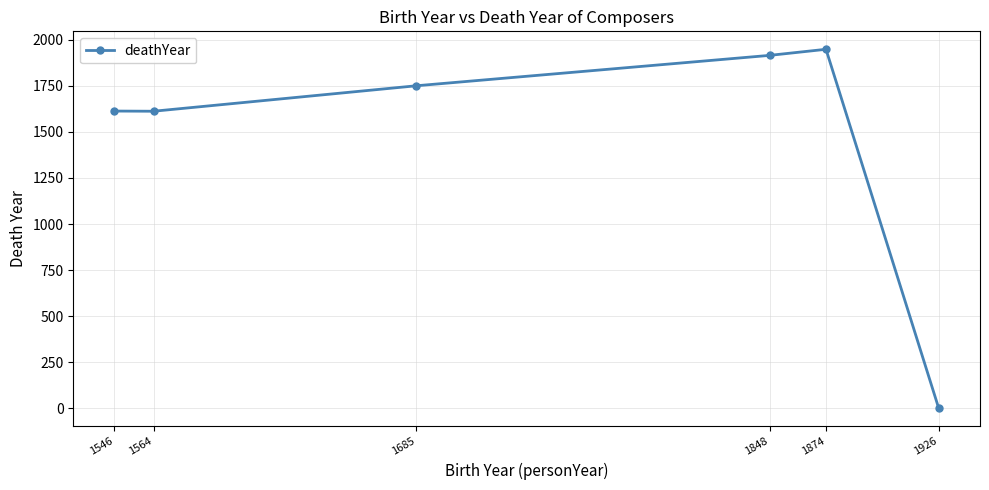

Which category has the lowest value across all series?

1926